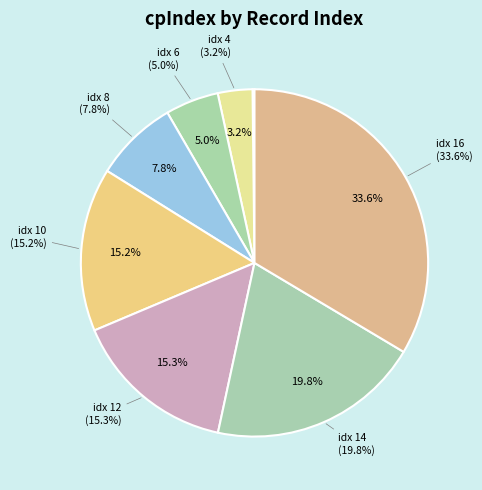

Between 6 and 14, which is larger?

14